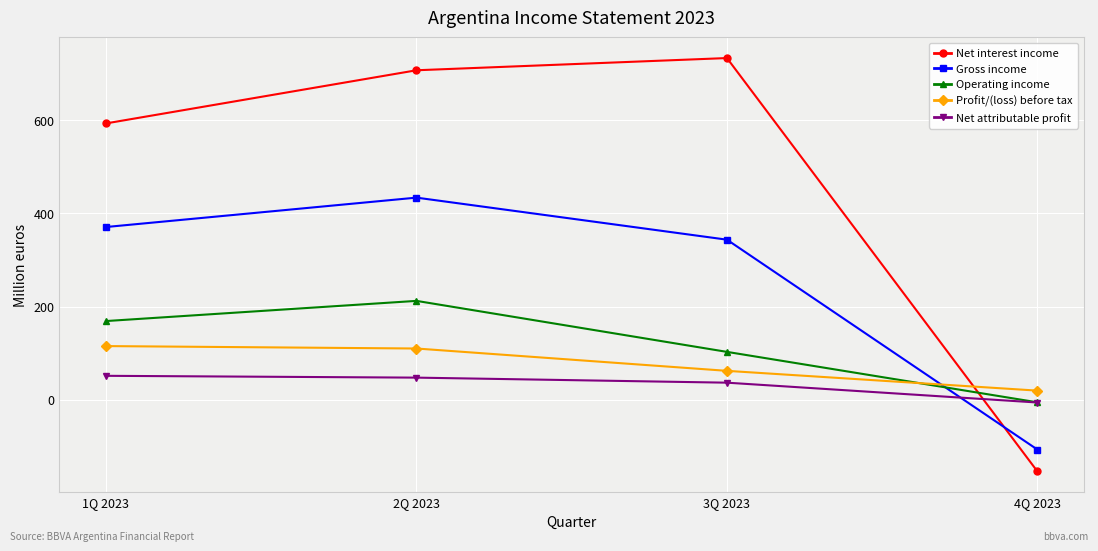

Which series has the widest spread of values?

Net interest income